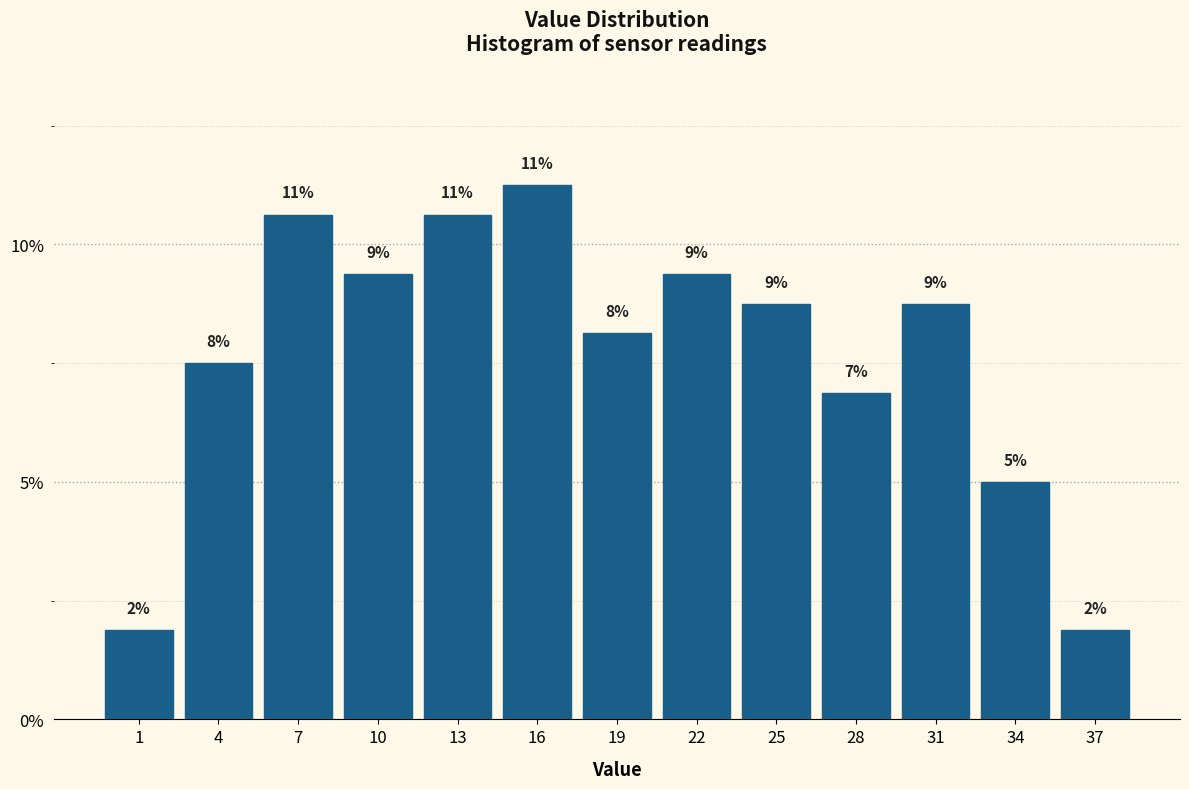

Are the bars horizontal?

No